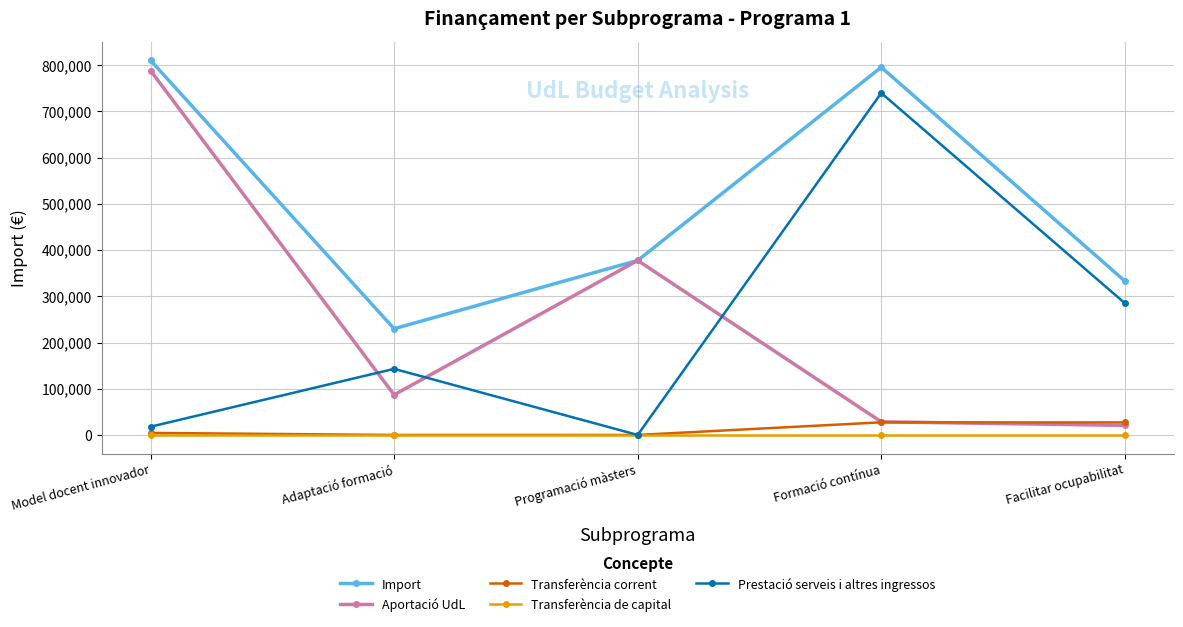

At which category does Aportació UdL reach its first local valley?

Adaptació formació